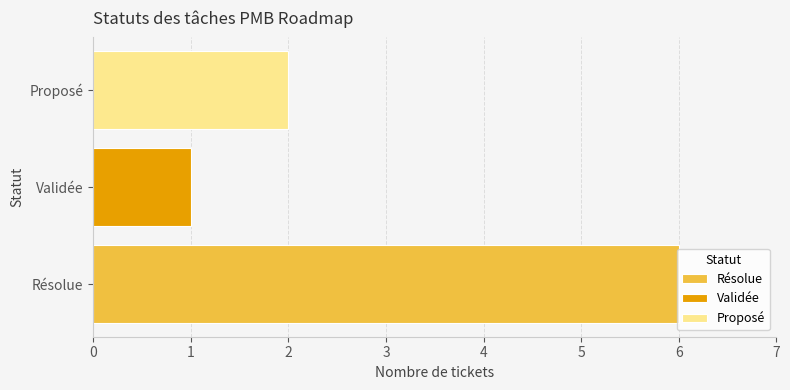

What is the spread (max minus min) of values at Validée?

5